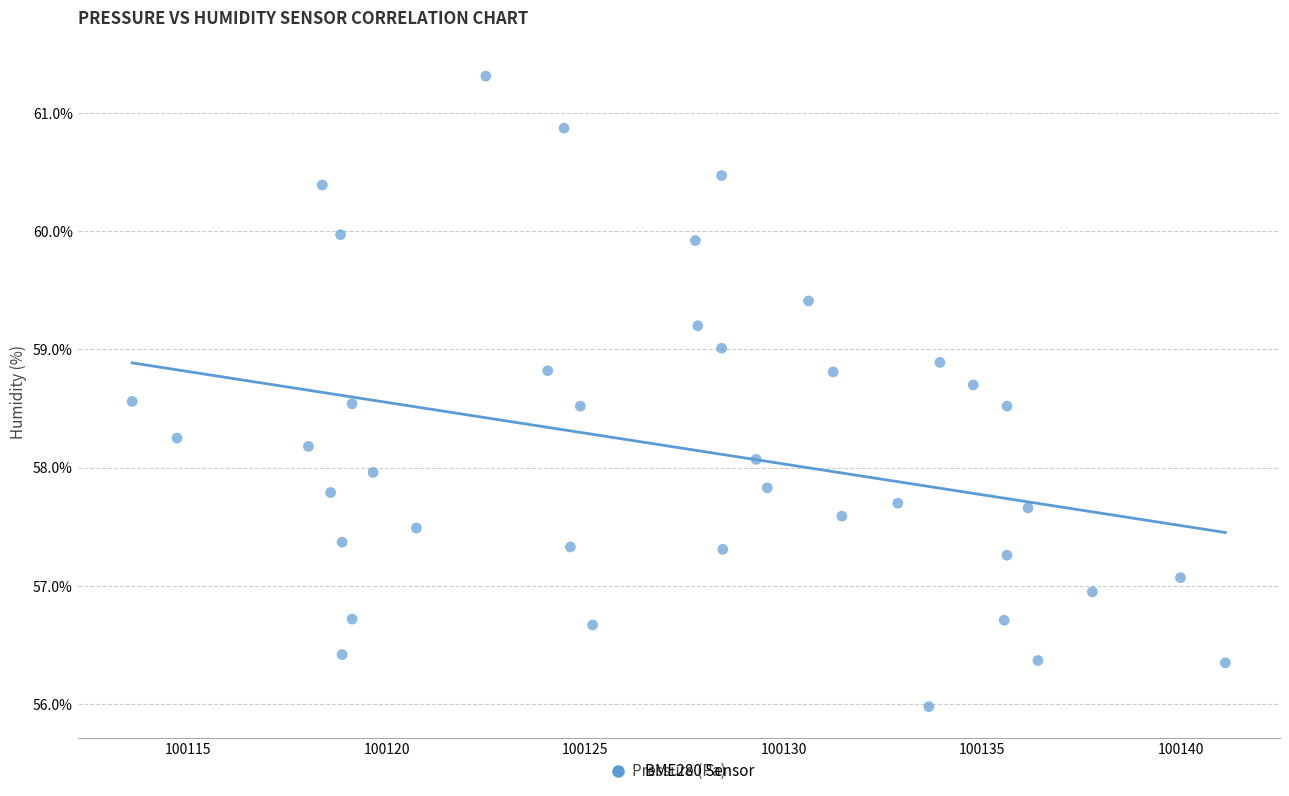

What is the range of X values (max minus min)?

27.5